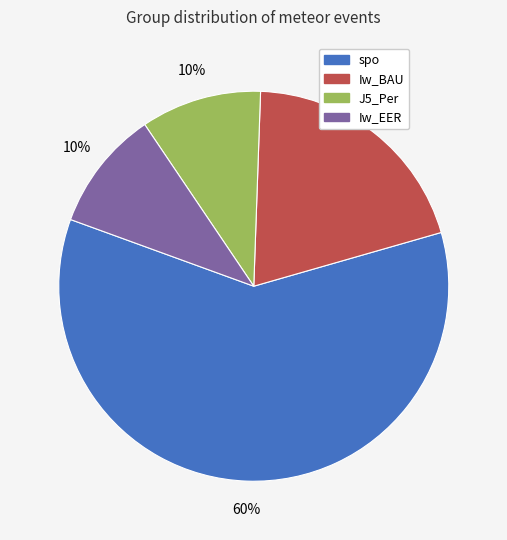

How many segments does this pie chart have?

4